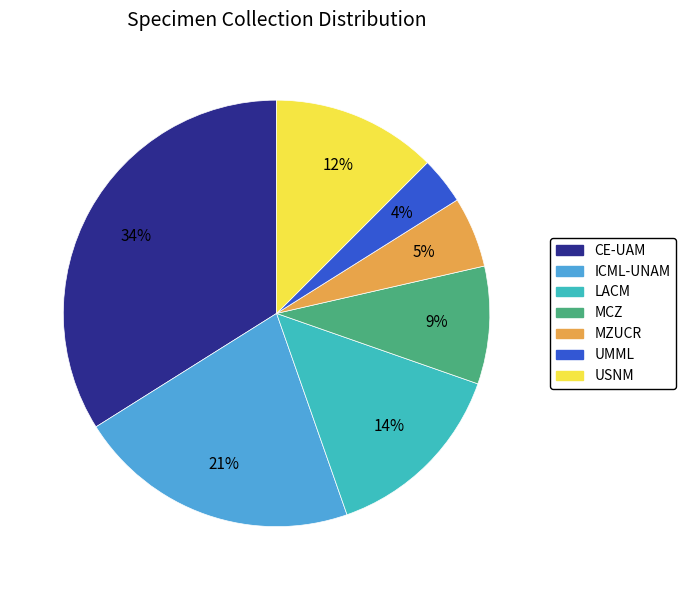

How many slices are in this pie chart?

7